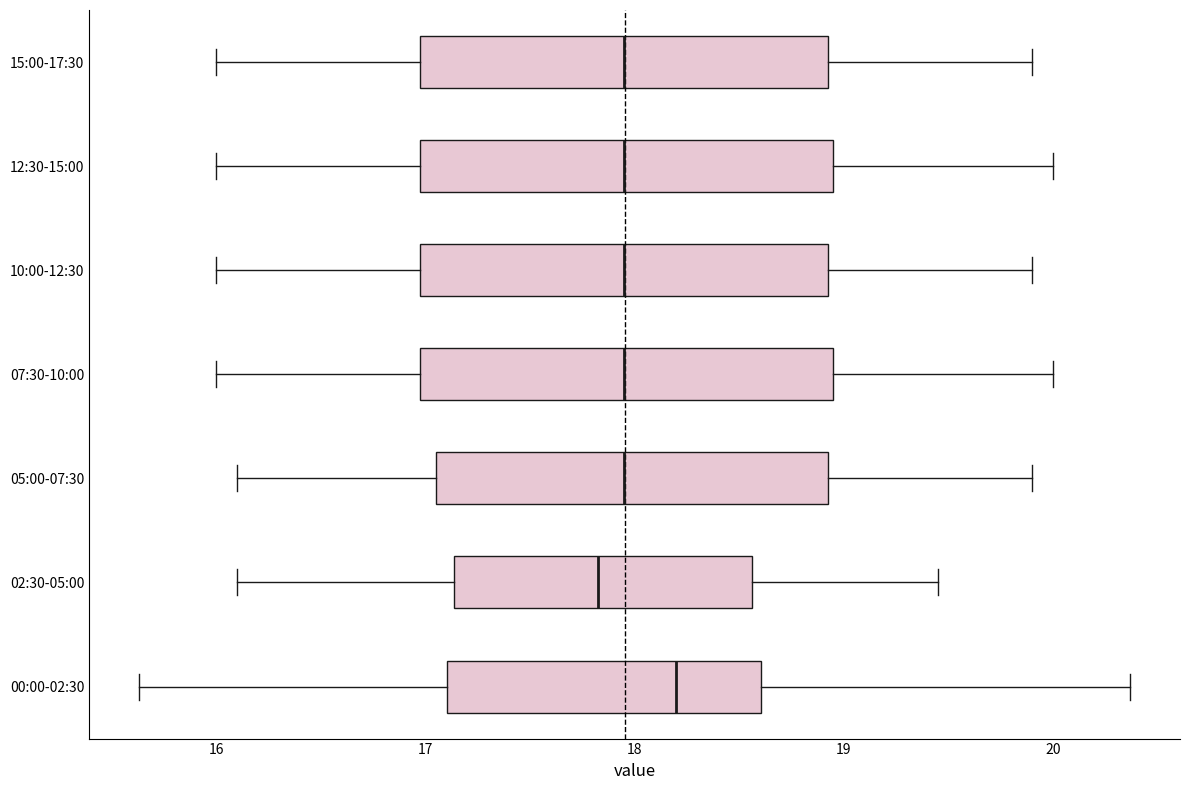

Reading bottom to top, transcribe this box plot: for each box, give where its median line is, the range the box spans, and where its two whiskers end, as read against the x-axis. The values are not printed on the chart, so give them approximately, as read against the axis.

00:00-02:30: median 18.2, box 17.1 to 18.6, whiskers 15.6 to 20.4
02:30-05:00: median 17.8, box 17.1 to 18.6, whiskers 16.1 to 19.5
05:00-07:30: median 18.0, box 17.1 to 18.9, whiskers 16.1 to 19.9
07:30-10:00: median 18.0, box 17.0 to 19.0, whiskers 16.0 to 20.0
10:00-12:30: median 18.0, box 17.0 to 18.9, whiskers 16.0 to 19.9
12:30-15:00: median 18.0, box 17.0 to 19.0, whiskers 16.0 to 20.0
15:00-17:30: median 18.0, box 17.0 to 18.9, whiskers 16.0 to 19.9